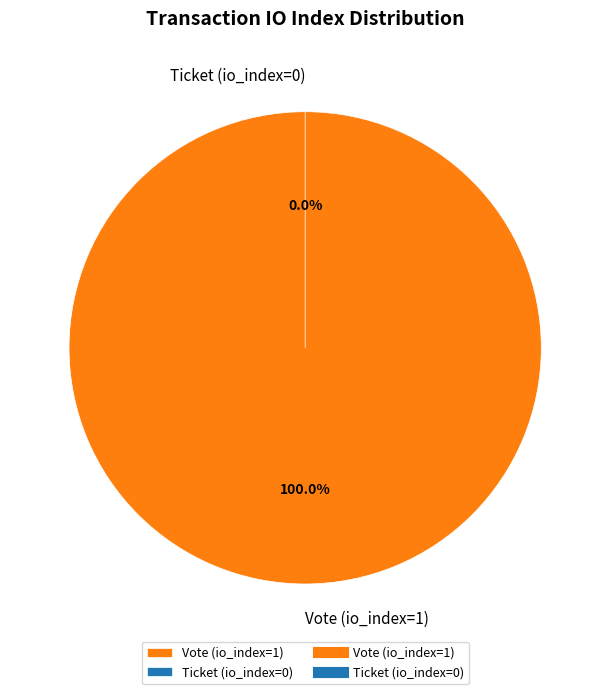

What is the total percentage of Ticket (io_index=0) and Vote (io_index=1)?

100.0%